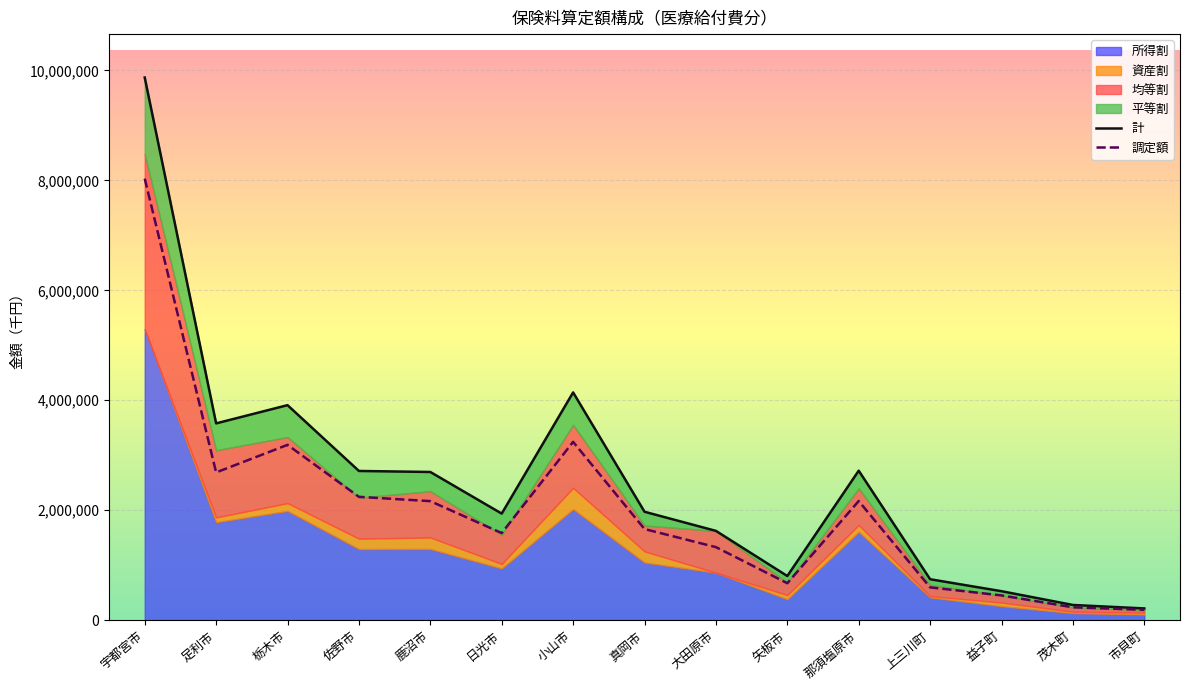

True or false: 資産割 and 調定額 intersect in this chart.

False